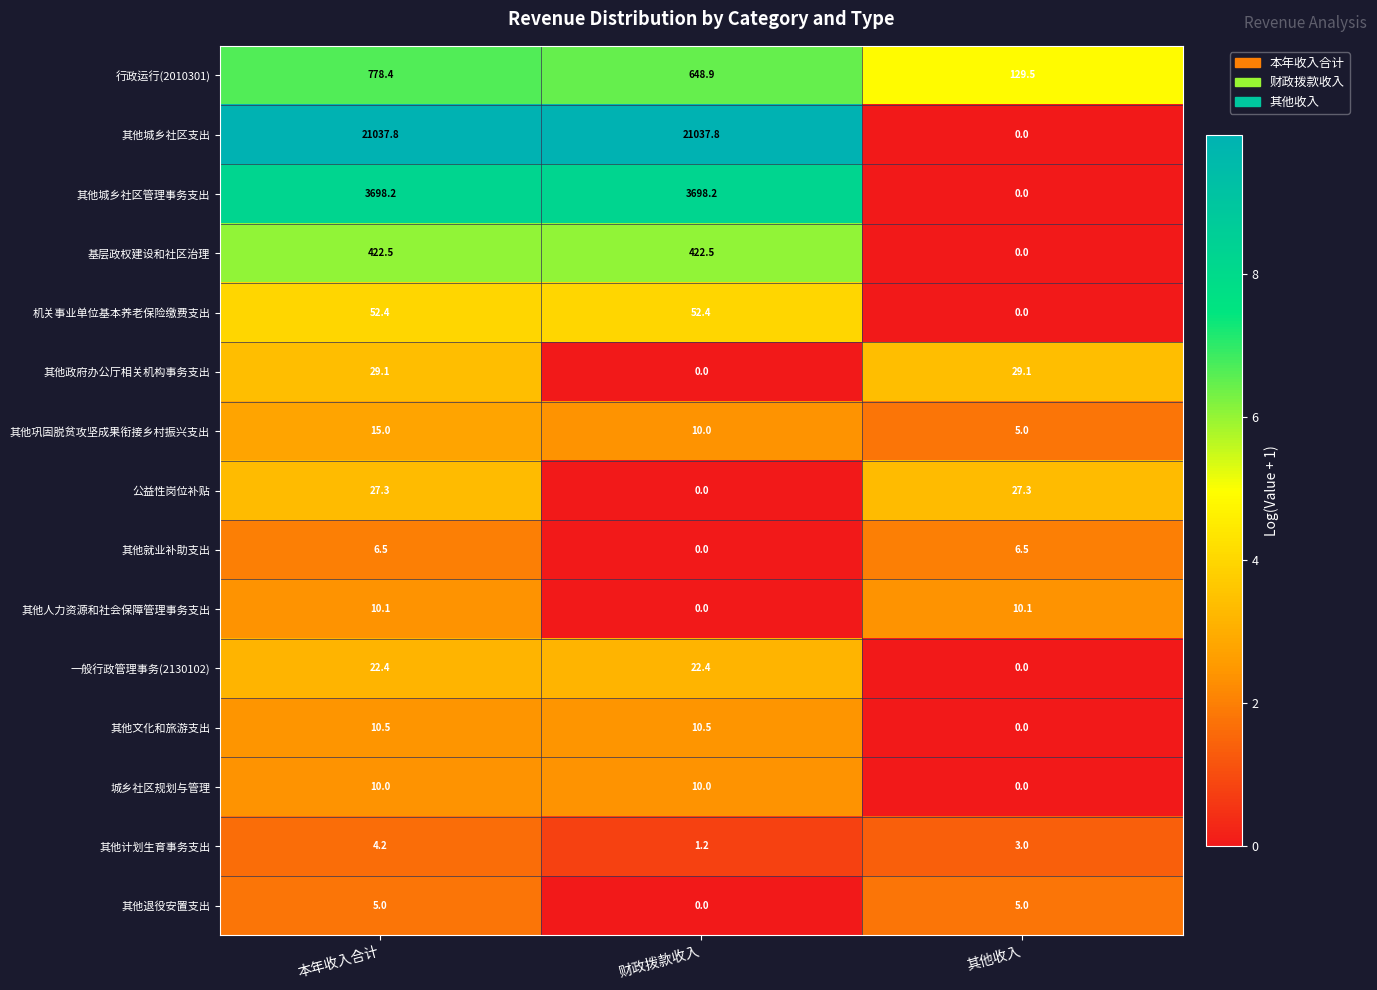

At which label does 其他巩固脱贫攻坚成果衔接乡村振兴支出 reach its peak?

本年收入合计